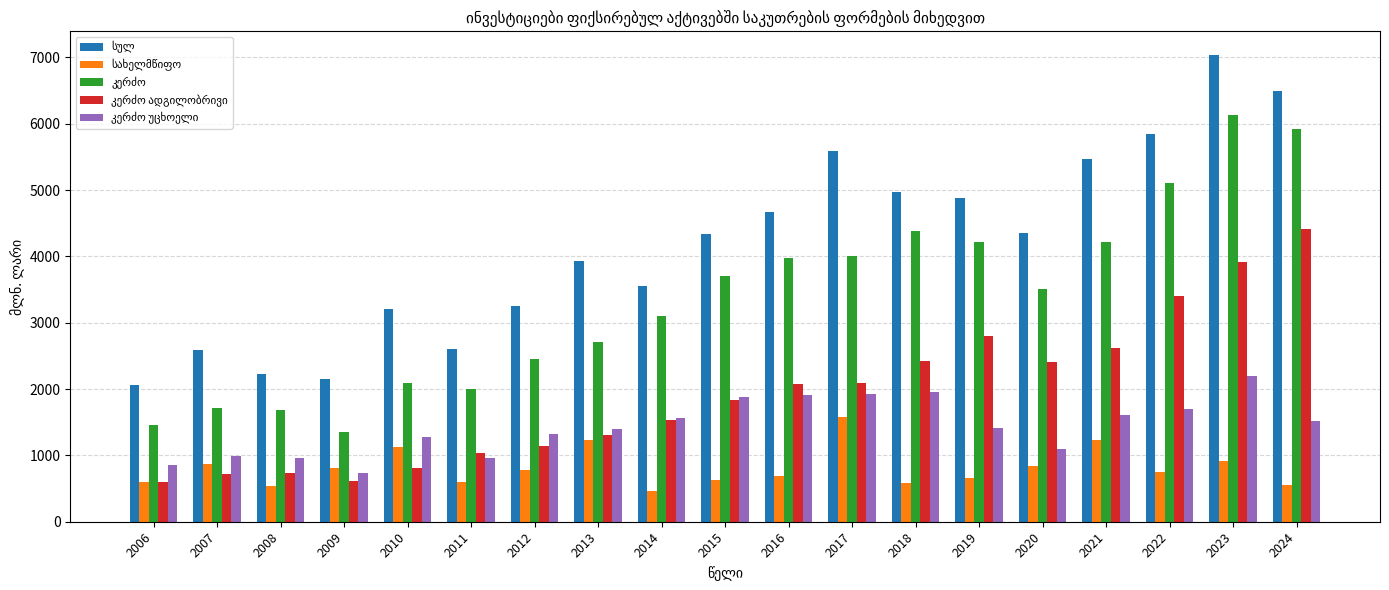

Which category has the highest value across all series?

2023